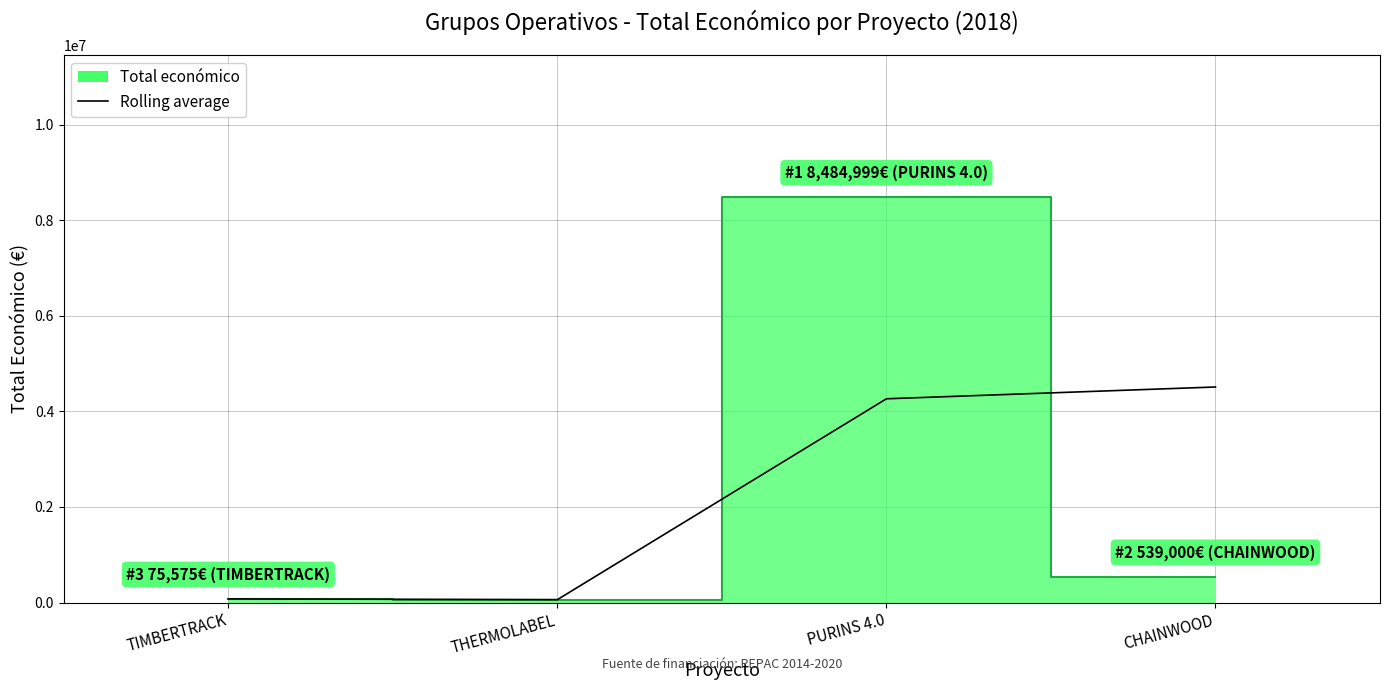

What is the label of the 1st point from the right?

CHAINWOOD